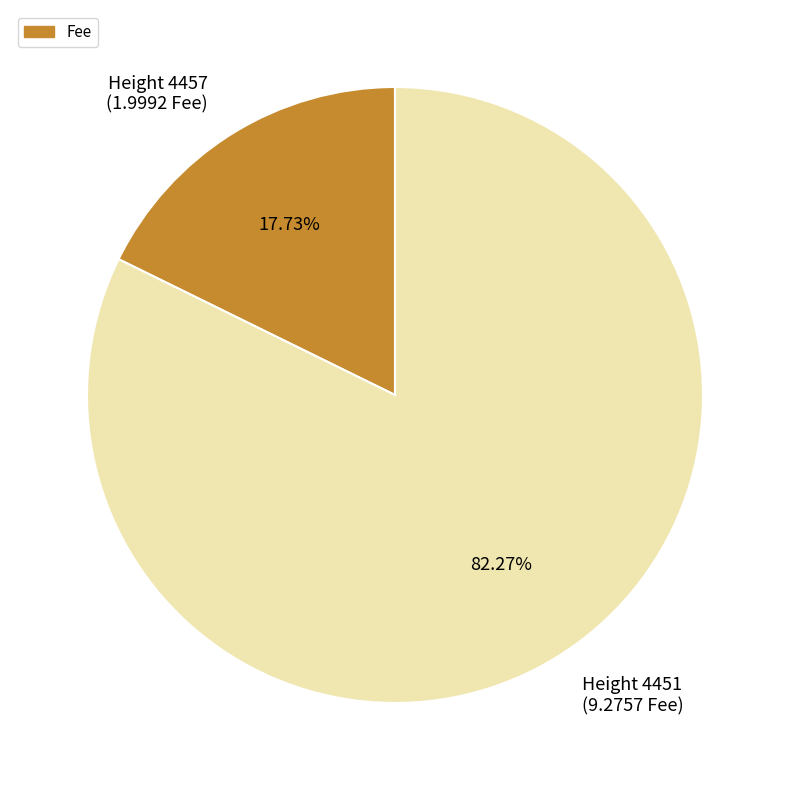

Does any single category account for the majority?

Yes